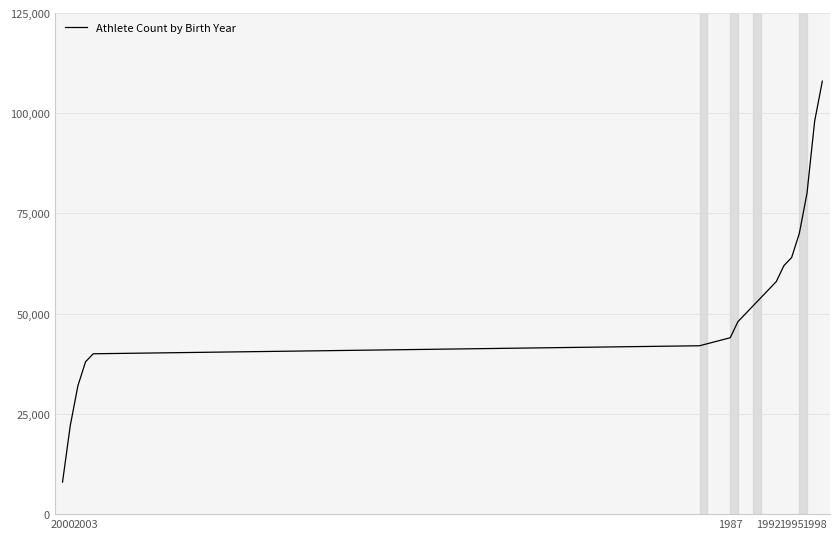

What is the difference between the maximum and minimum values?

100000